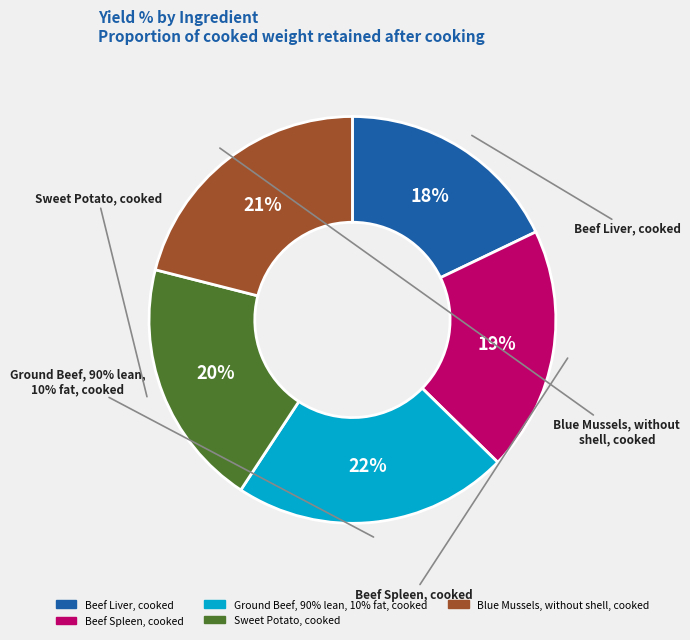

Which category has the smallest portion of the pie?

Beef Liver, cooked